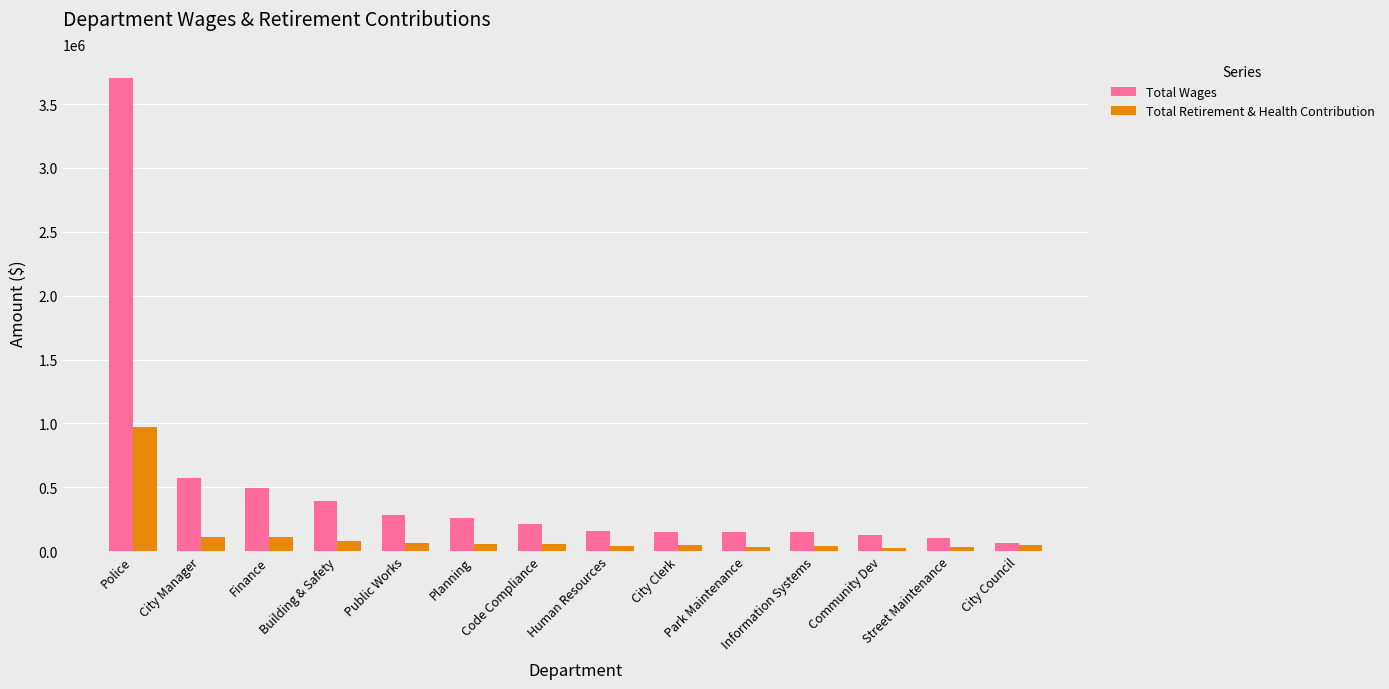

What position from the right is Building & Safety?

11